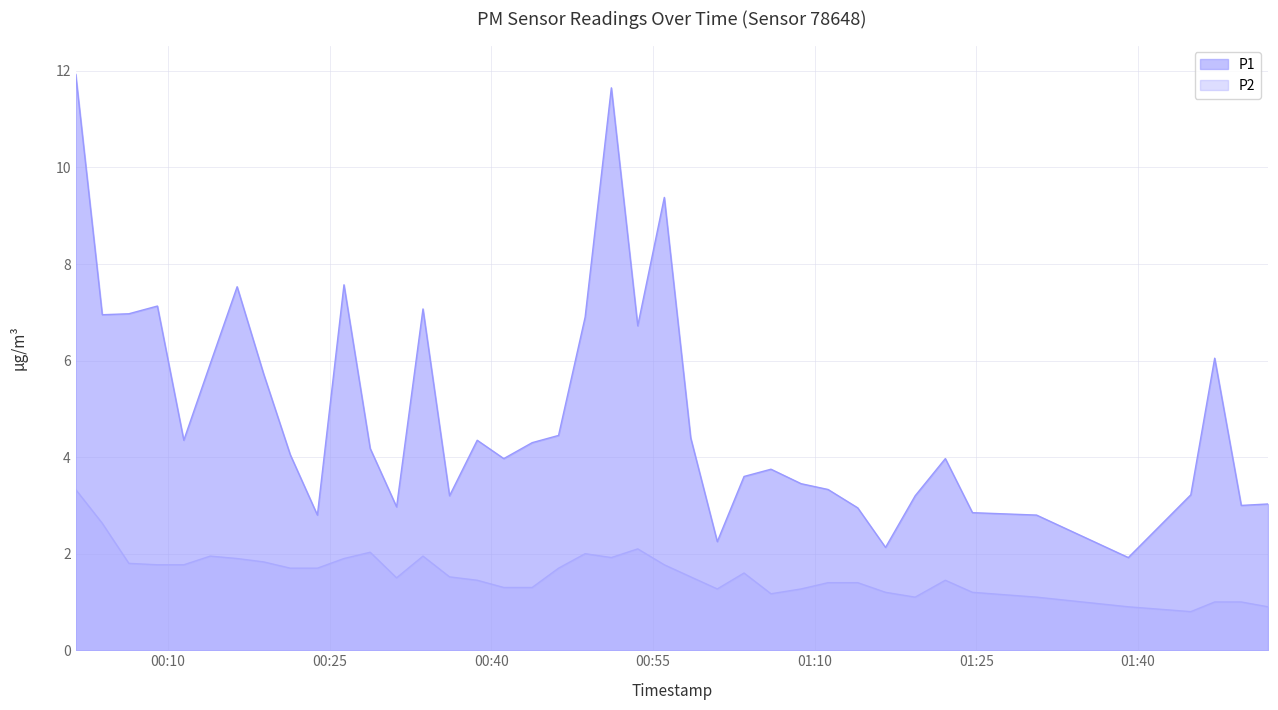

At which category is the sum across all series the highest?

2023-03-26T00:01:25